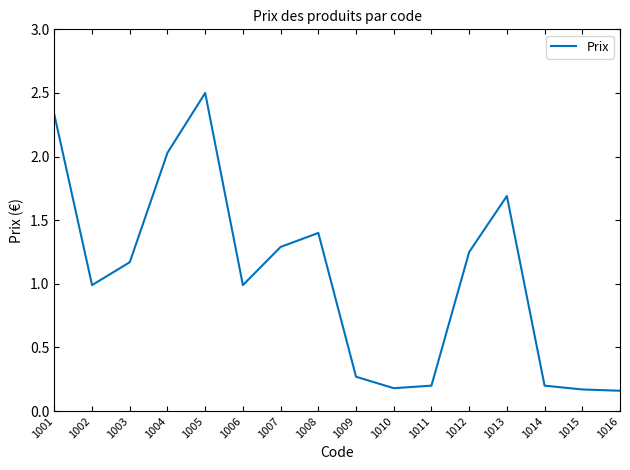

How many lines are shown in the chart?

1